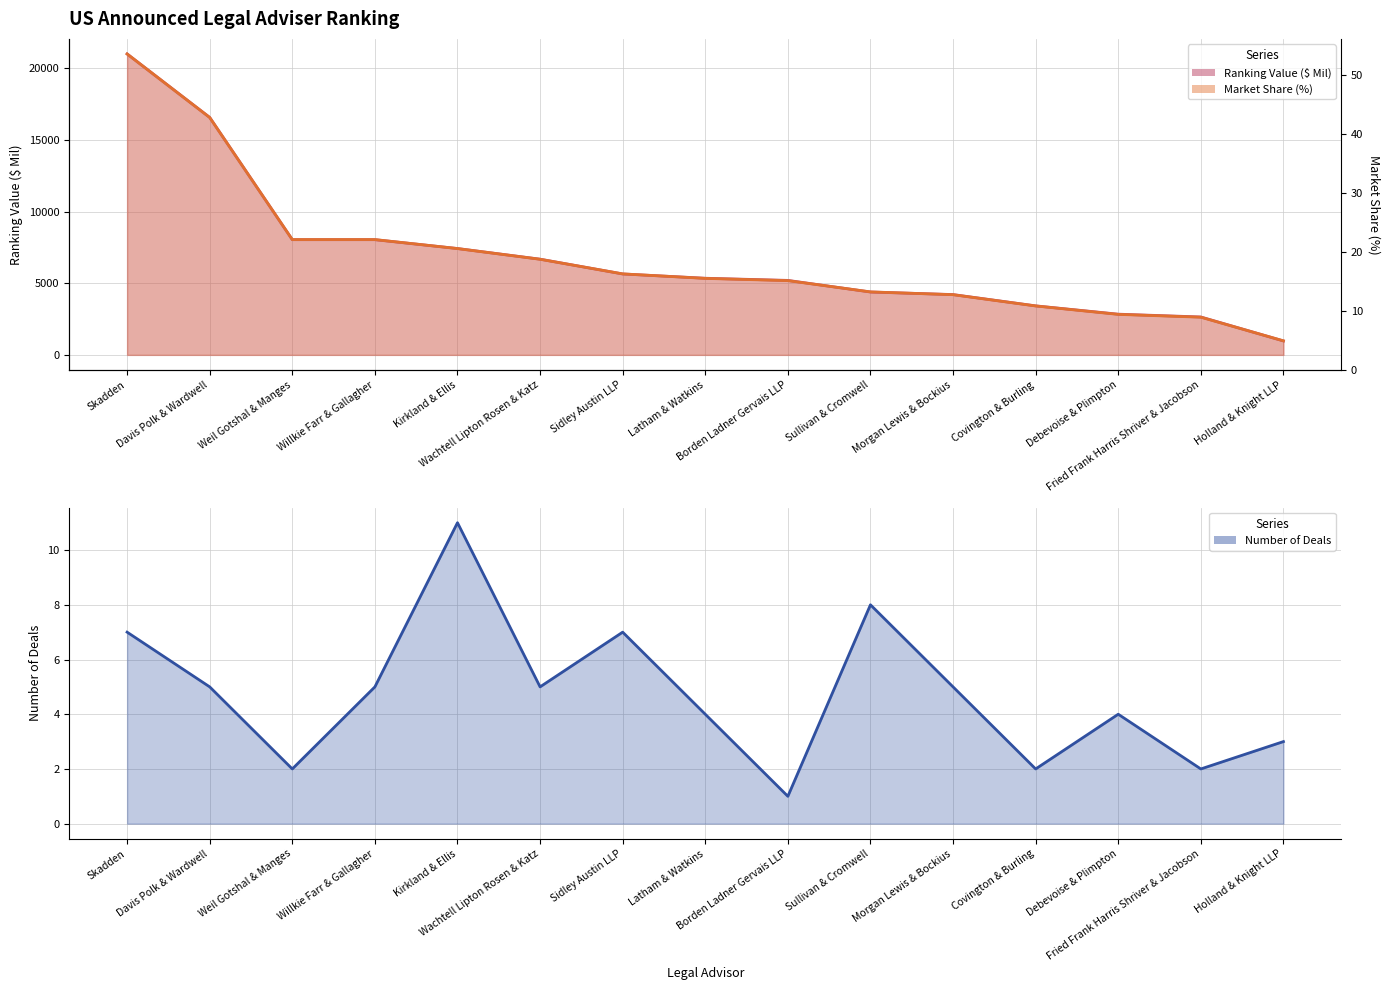

At how many categories does at least one series exceed 10774?

2